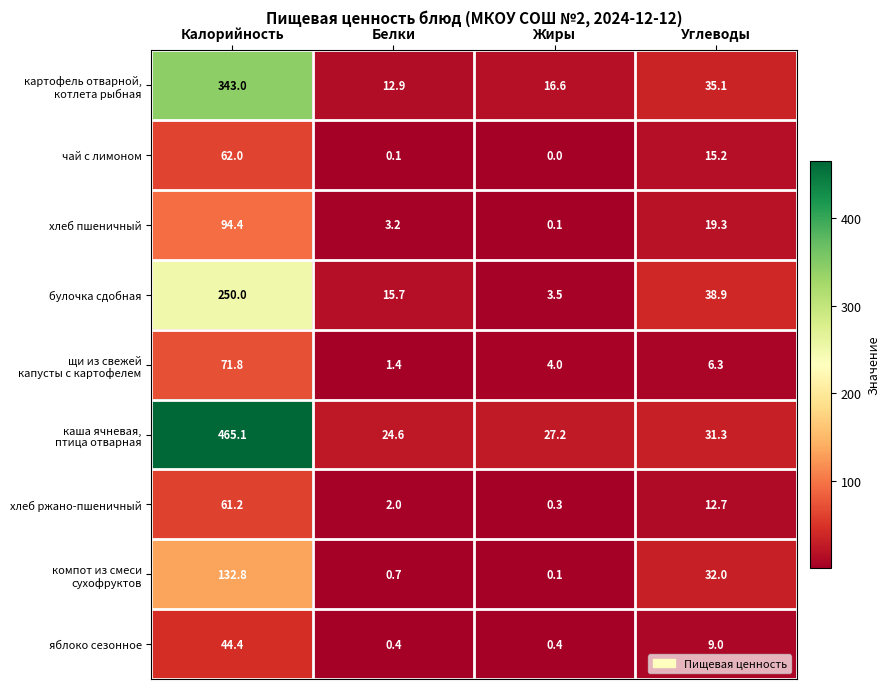

What is the spread (max minus min) of values at Жиры?

27.2